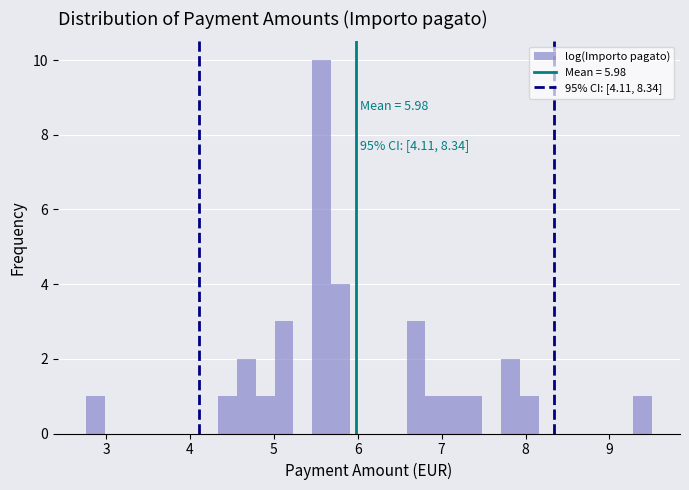

Read against the x-axis, roughly where is the centre of the tallest bar?

5.6